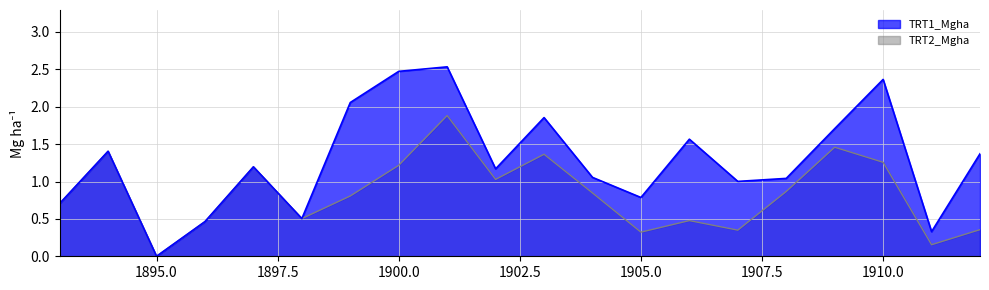

Which series has the largest total across all categories?

TRT1_Mgha